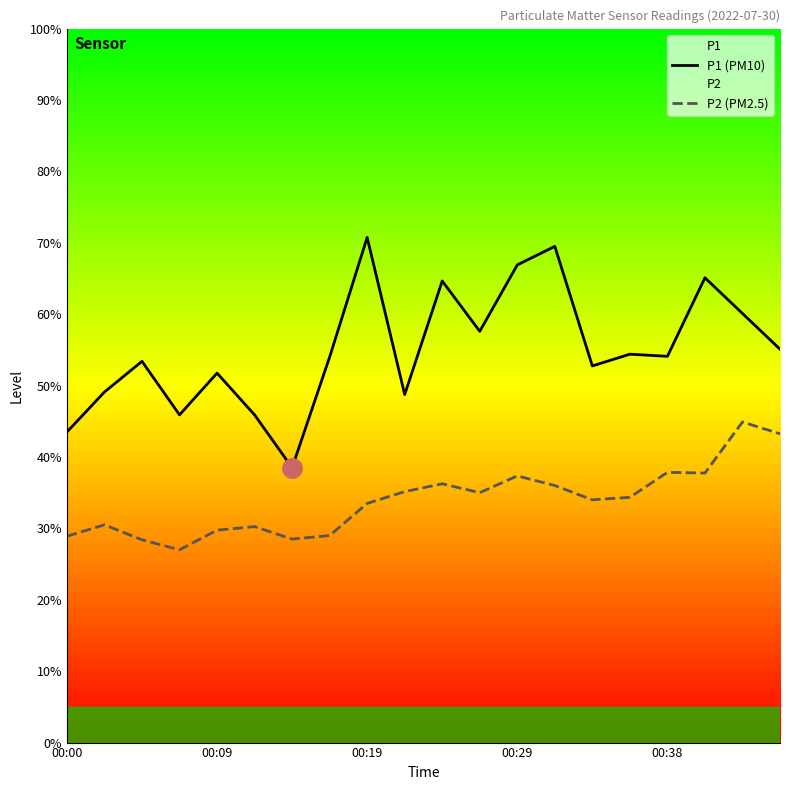

What is the sum of the P1 (PM10) values at 00:00 and 6?

82.0